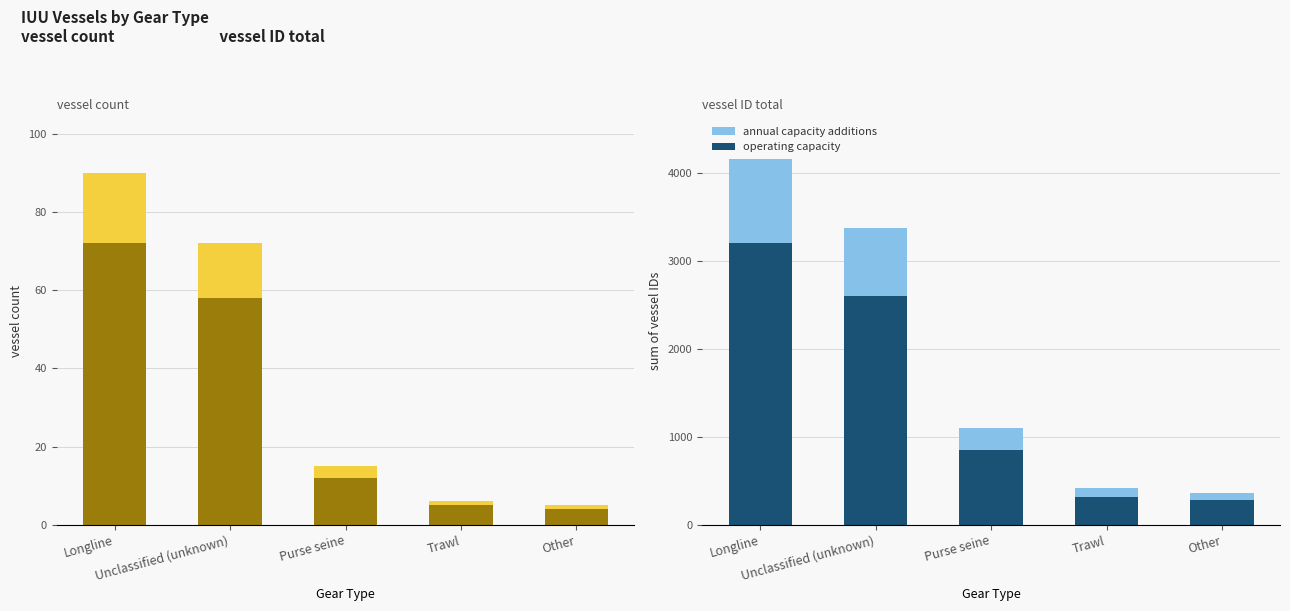

Which series has the largest total across all categories?

operating capacity